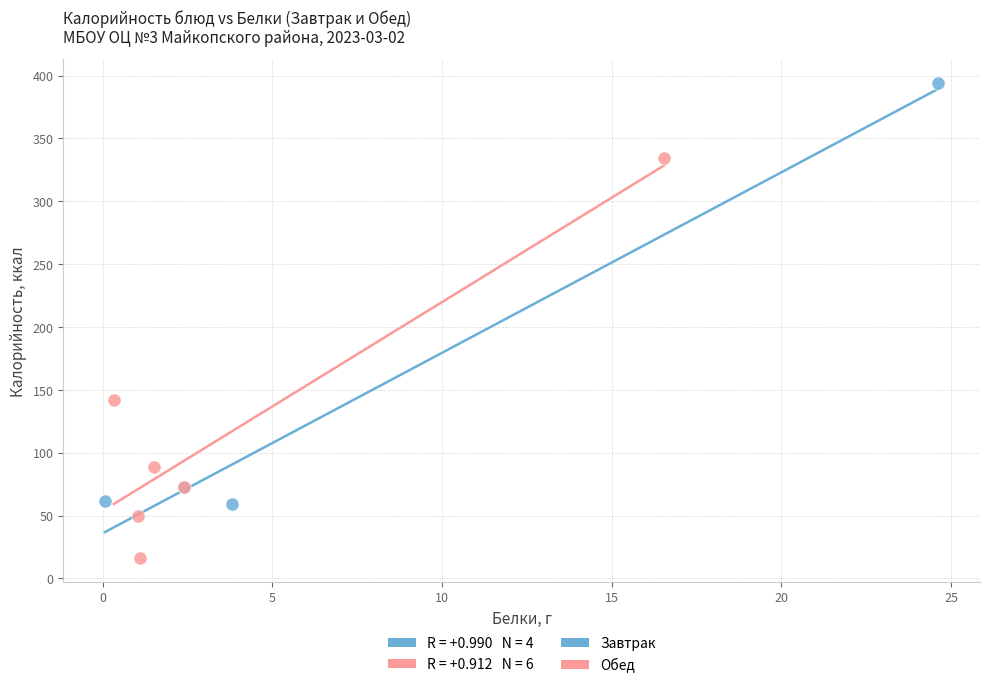

Which series reaches the maximum Y coordinate?

Завтрак